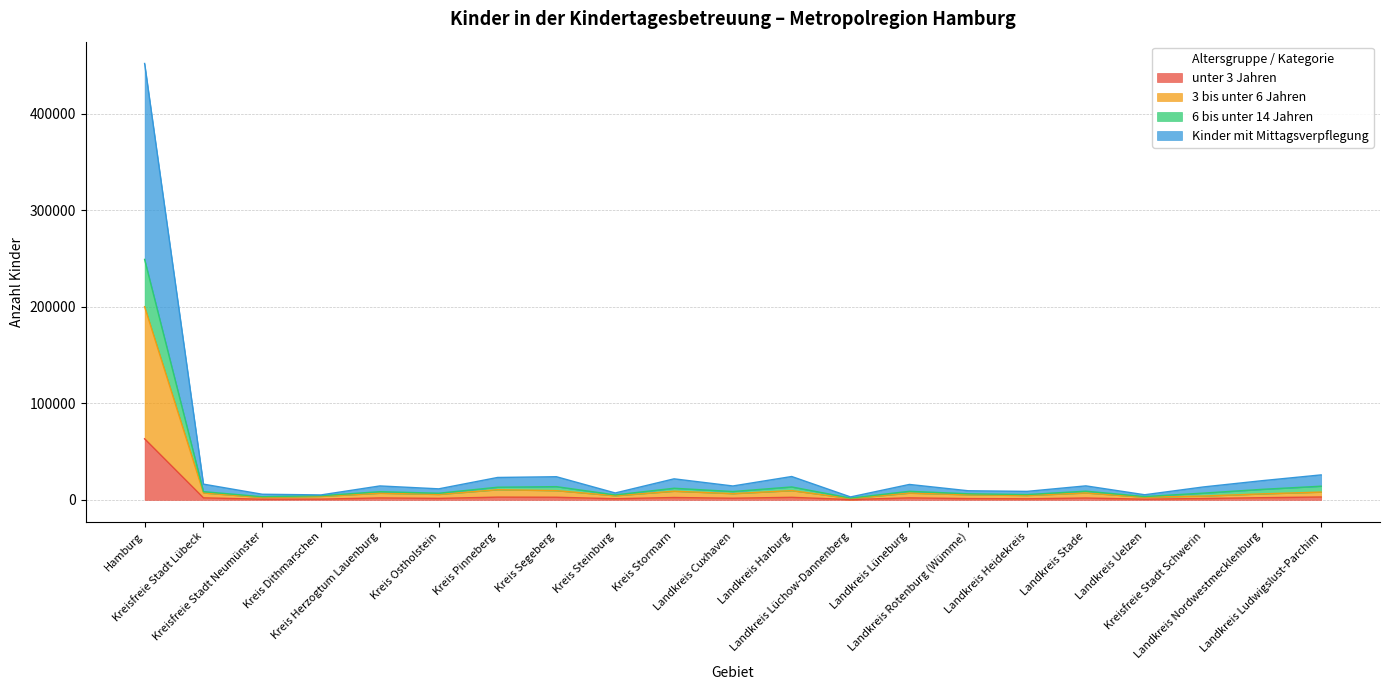

Which category has the lowest value across all series?

Landkreis Lüchow-Dannenberg